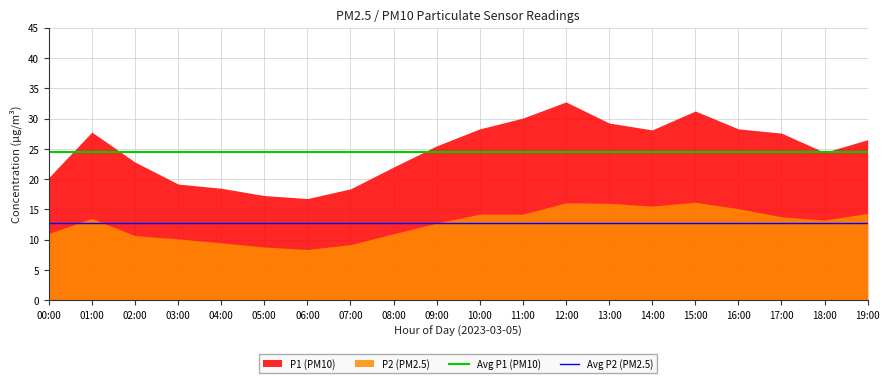

True or false: P1 (PM10) and P2 (PM2.5) intersect in this chart.

False